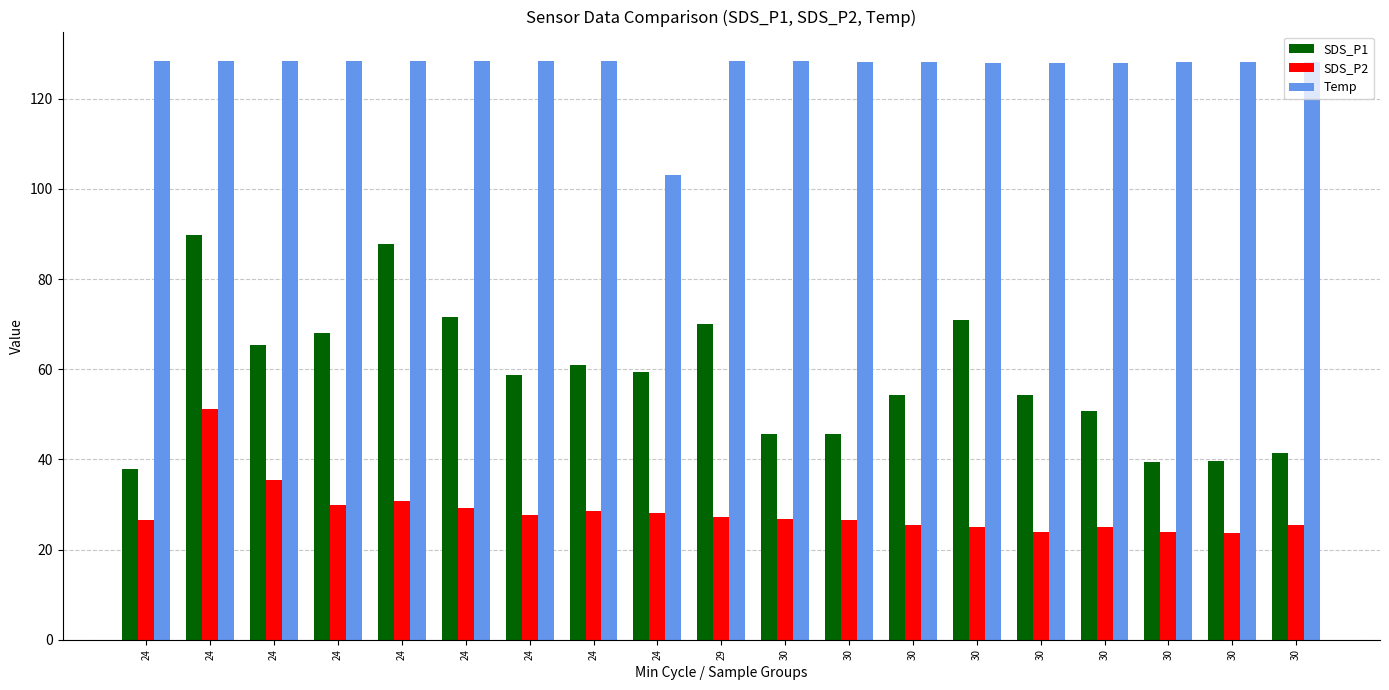

What is the value of the SDS_P1 bar at the 6th from the left?

38.0